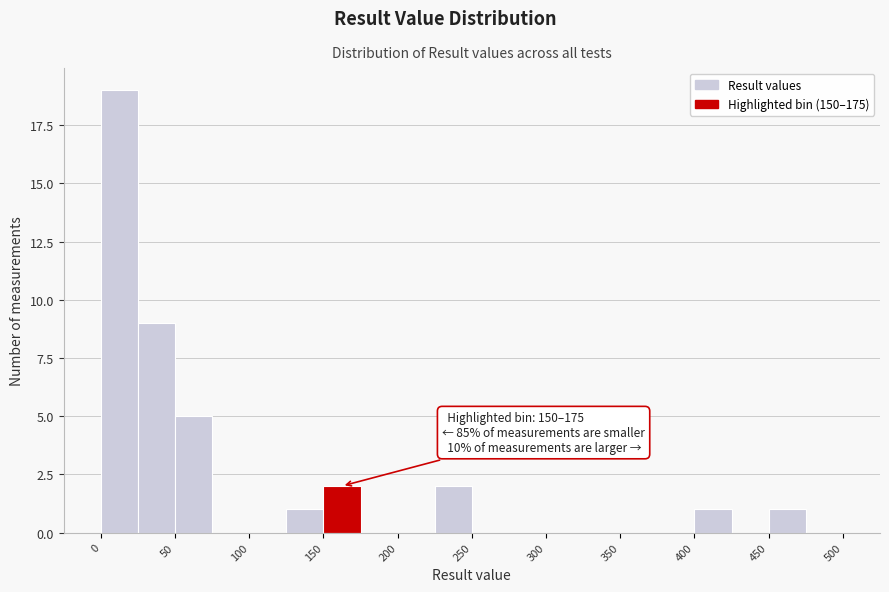

Which range on the x-axis has the tallest bar?

0 to 25